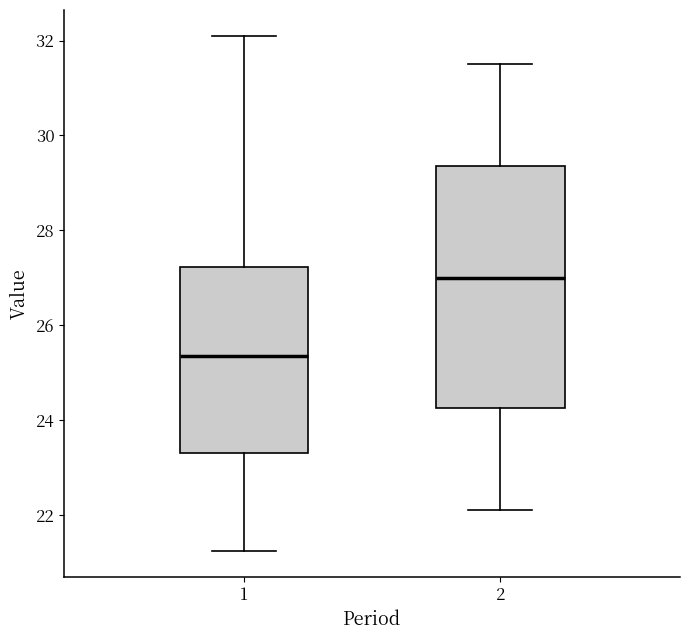

Comparing the boxes themselves (not the whiskers), which one is the tallest?

2